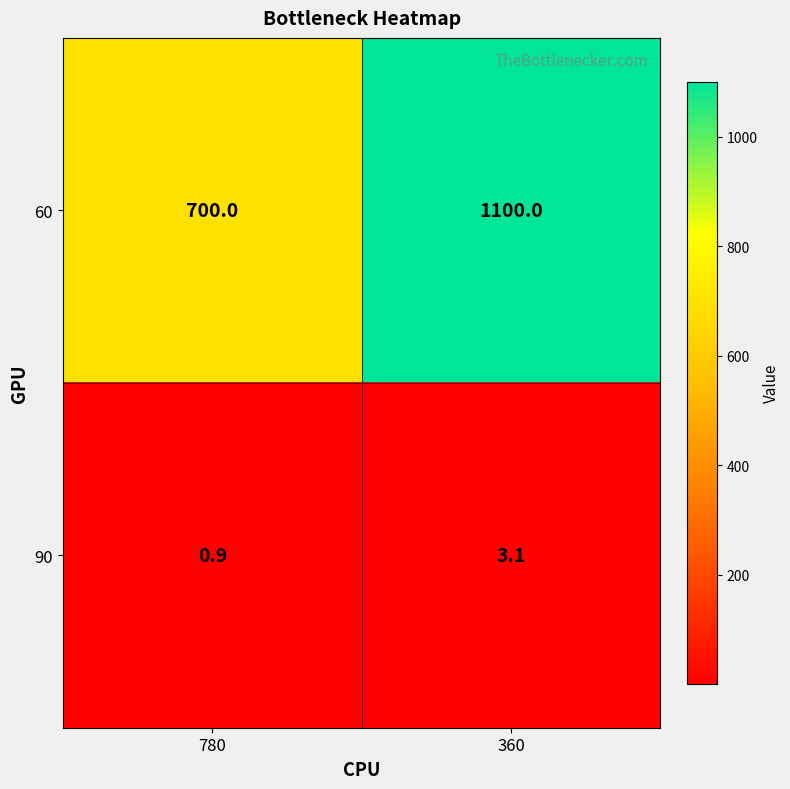

What is the sum of the 90 values at 780 and 360?

4.0